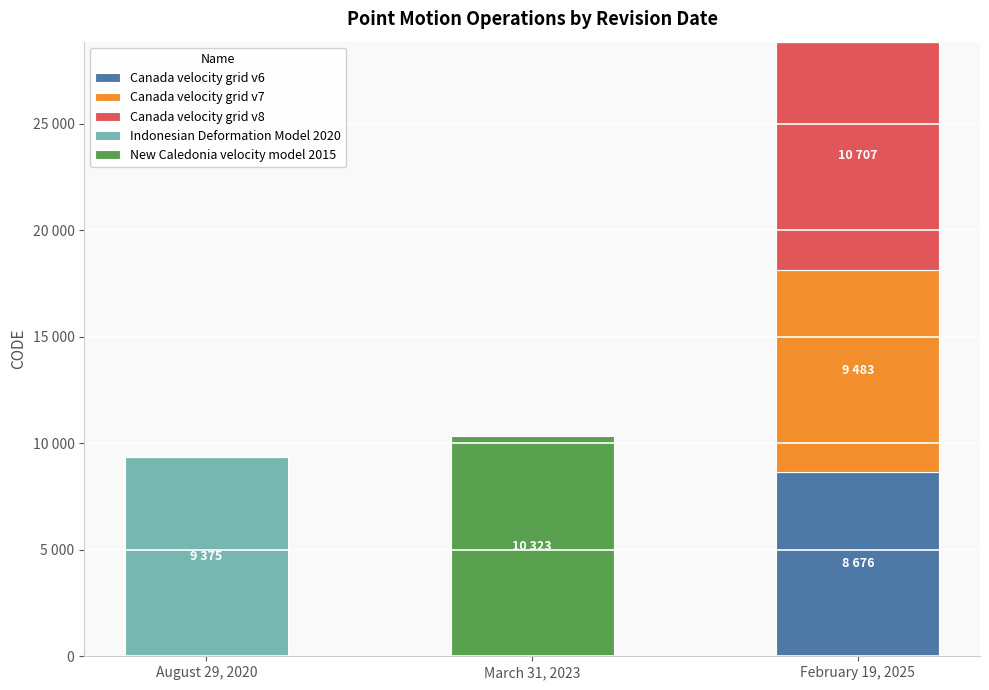

Rank the categories by Canada velocity grid v7 value from highest to lowest.

February 19, 2025, August 29, 2020, March 31, 2023